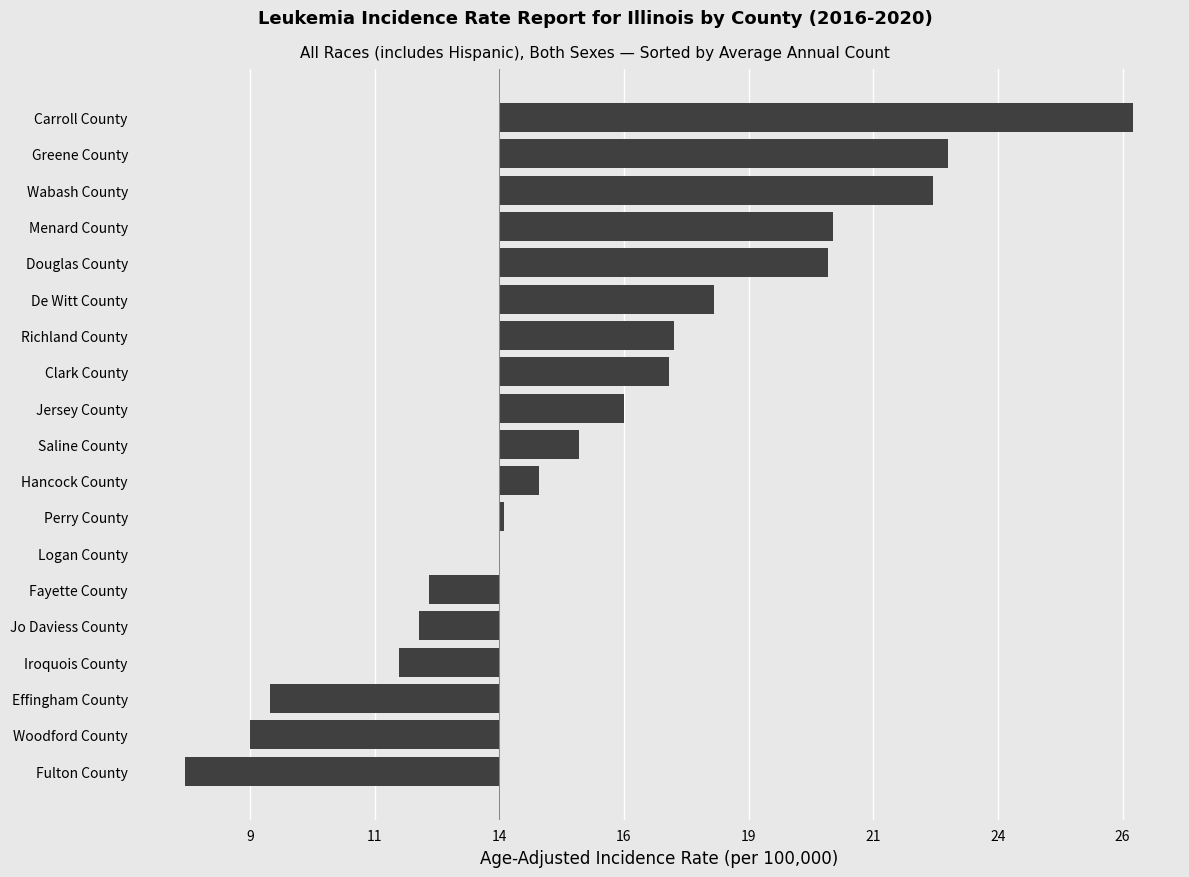

What is the average value?

2.1